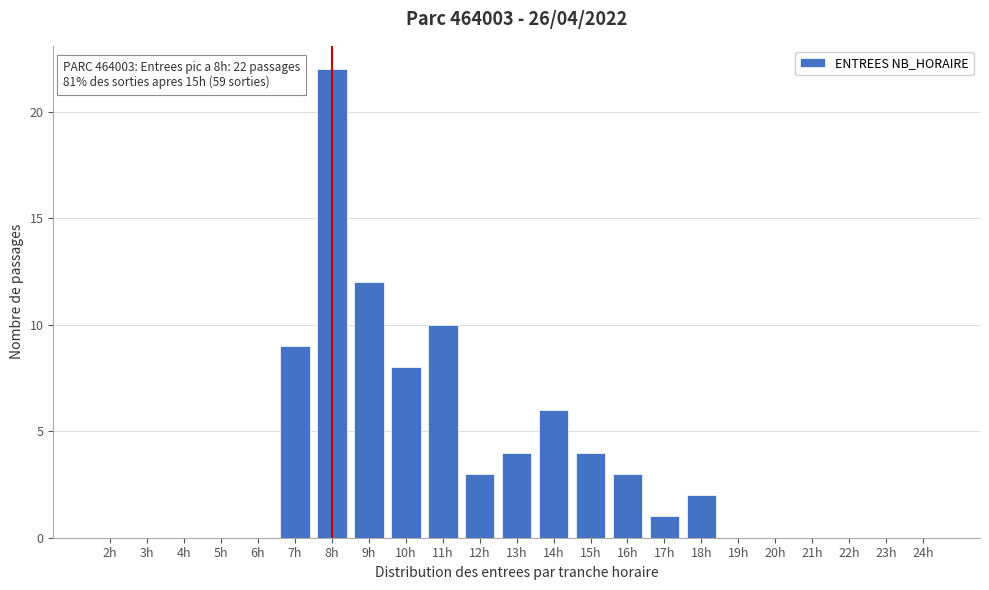

Reading right to left, transcribe all the data shown in this chart.

24h=0	23h=0	22h=0	21h=0	20h=0	19h=0	18h=2	17h=1	16h=3	15h=4	14h=6	13h=4	12h=3	11h=10	10h=8	9h=12	8h=22	7h=9	6h=0	5h=0	4h=0	3h=0	2h=0